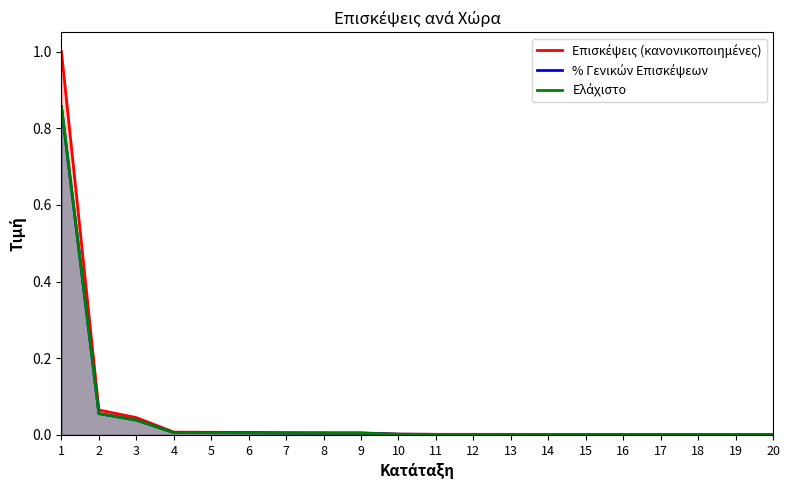

Where is Ελάχιστο nearest to the value 0?

20